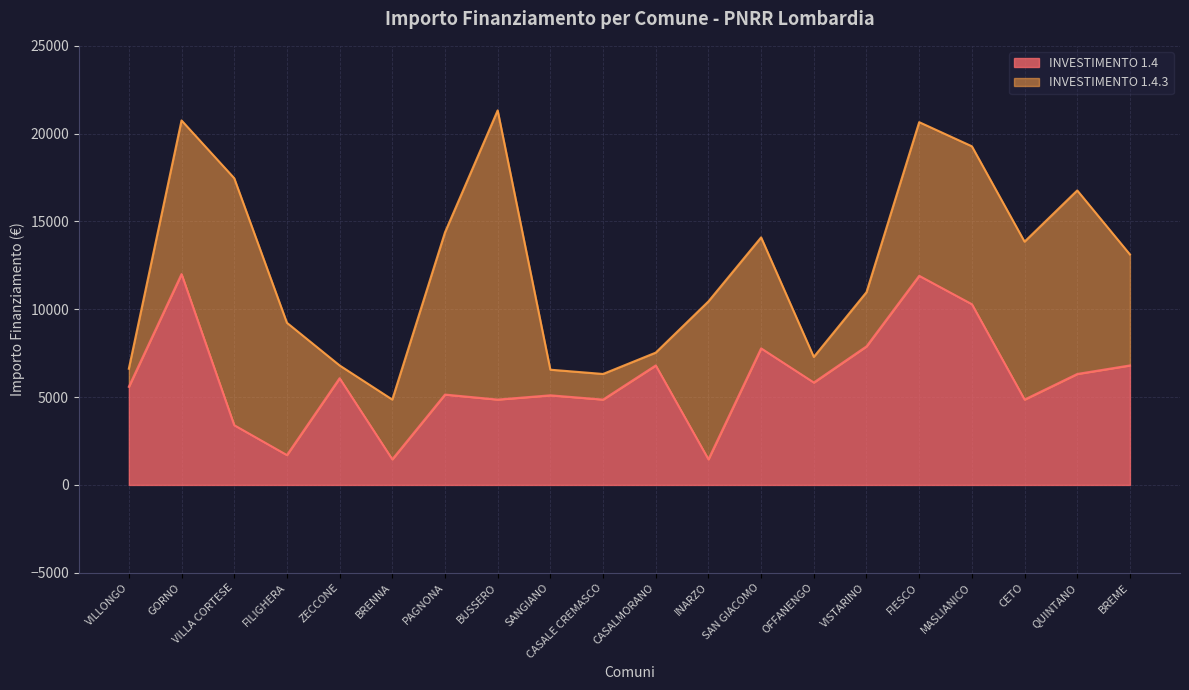

What is the value of the 13th point from the left?

7776